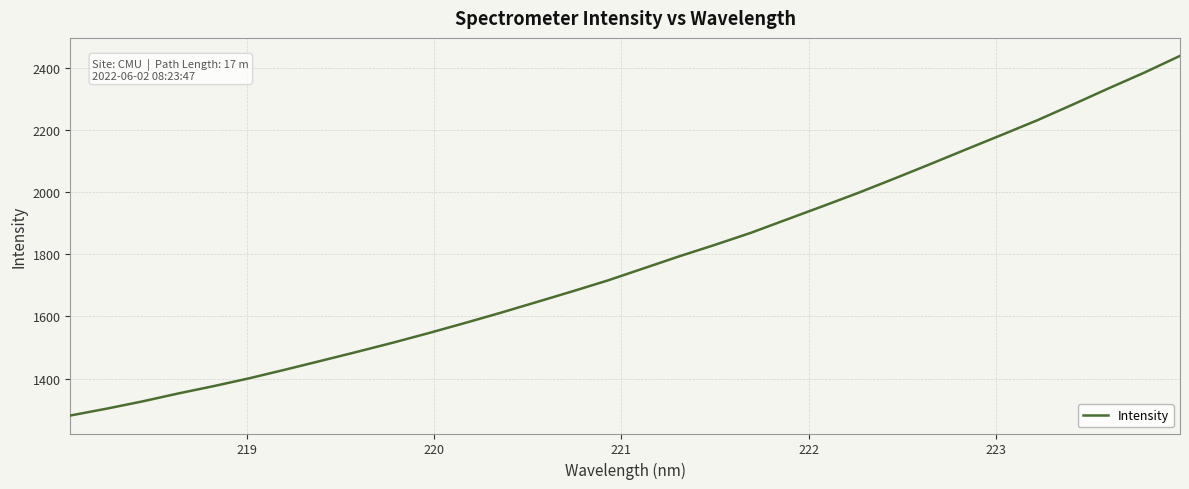

Reading left to right, transcribe all the data shown in this chart.

1281.2	1302.9	1326.3	1351.8	1375.7	1401.2	1428.9	1457.3	1486.0	1515.4	1546.3	1578.4	1611.4	1645.7	1680.1	1715.6	1754.4	1793.4	1830.4	1869.0	1911.6	1954.2	1997.4	2043.0	2089.4	2136.6	2183.4	2230.8	2281.7	2333.7	2384.4	2438.4